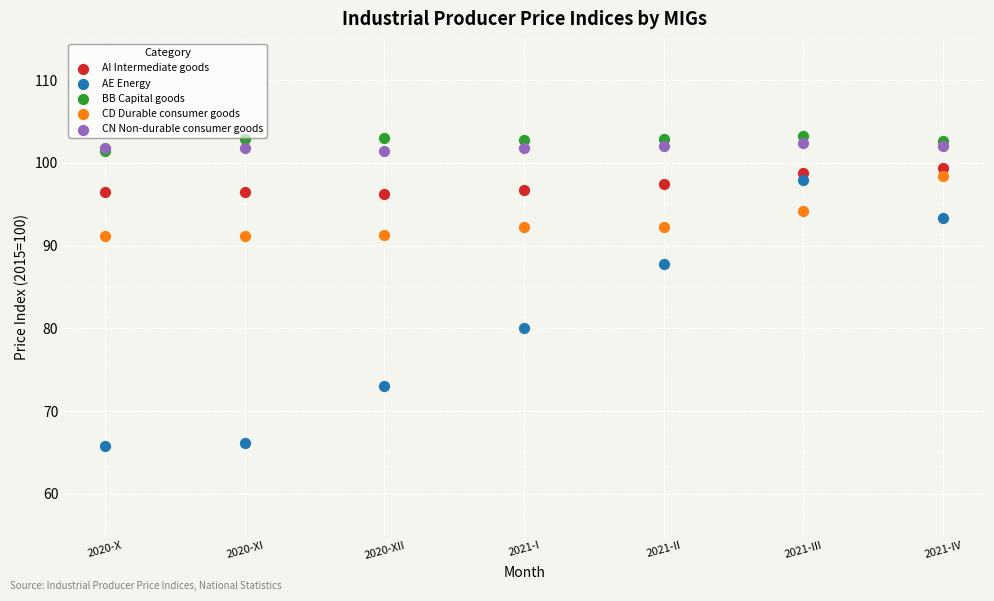

Which series reaches the maximum Y coordinate?

BB Capital goods